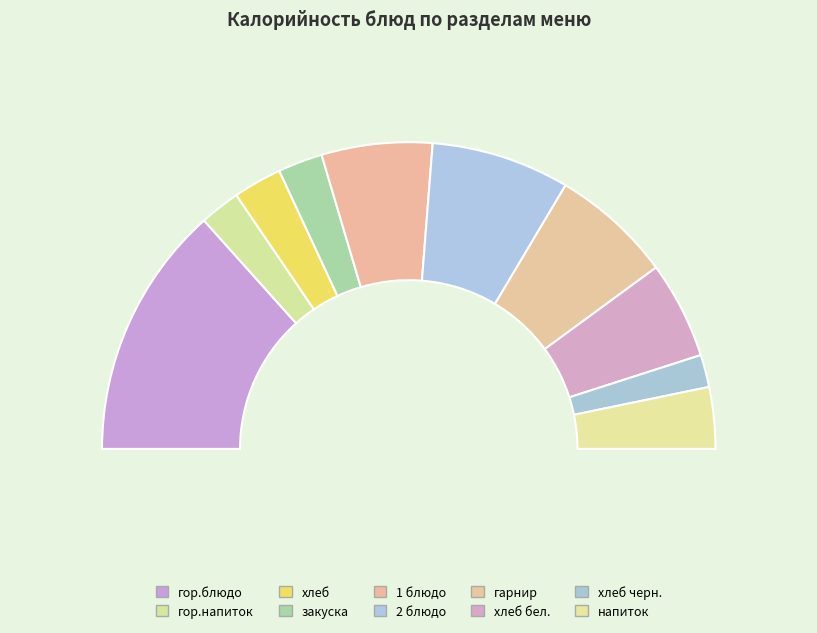

To the nearest percent, what is the difference between the хлеб черн. and гарнир slice percentages?

9%